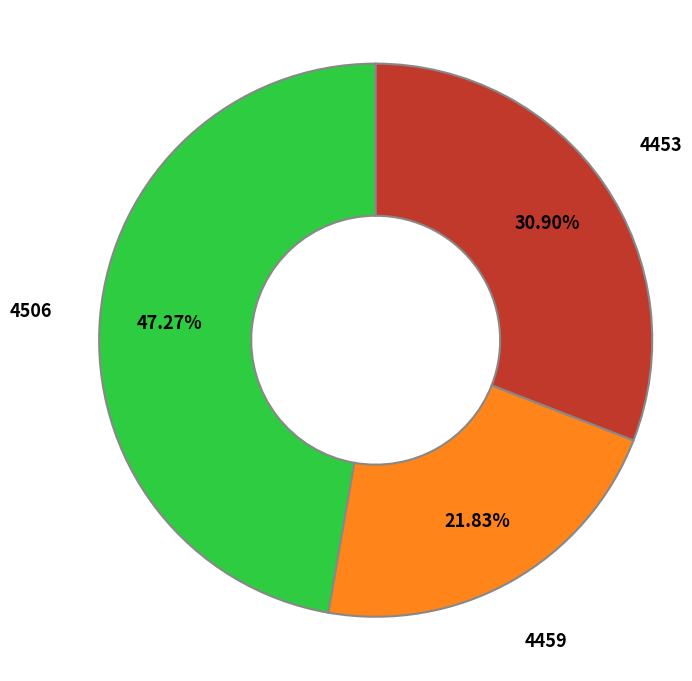

What percentage do 4506 and 4459 together represent?

69.1%